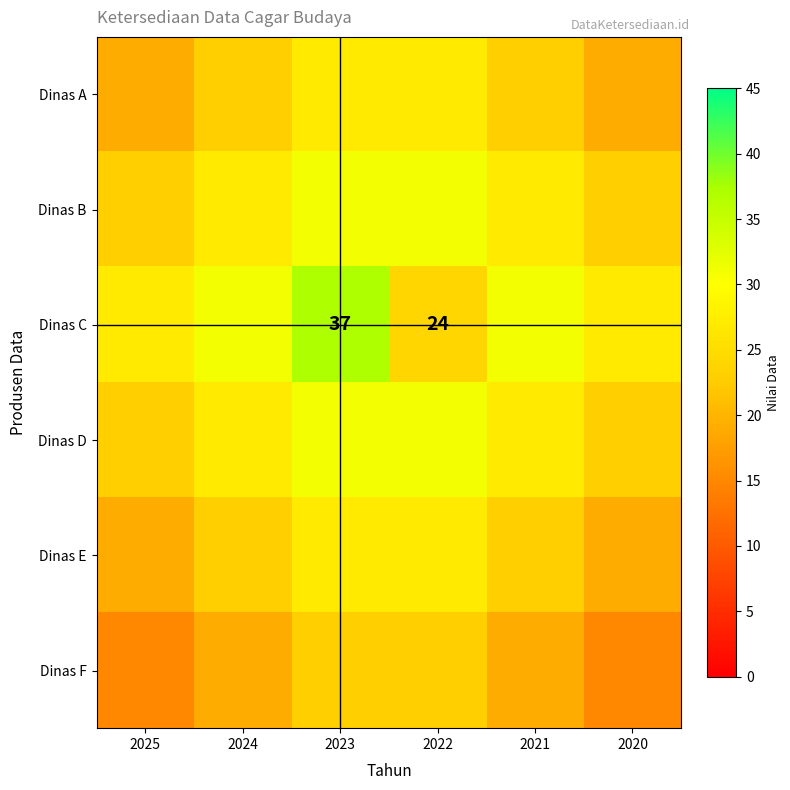

Is it true that Dinas C equals 13 at 2022?

False